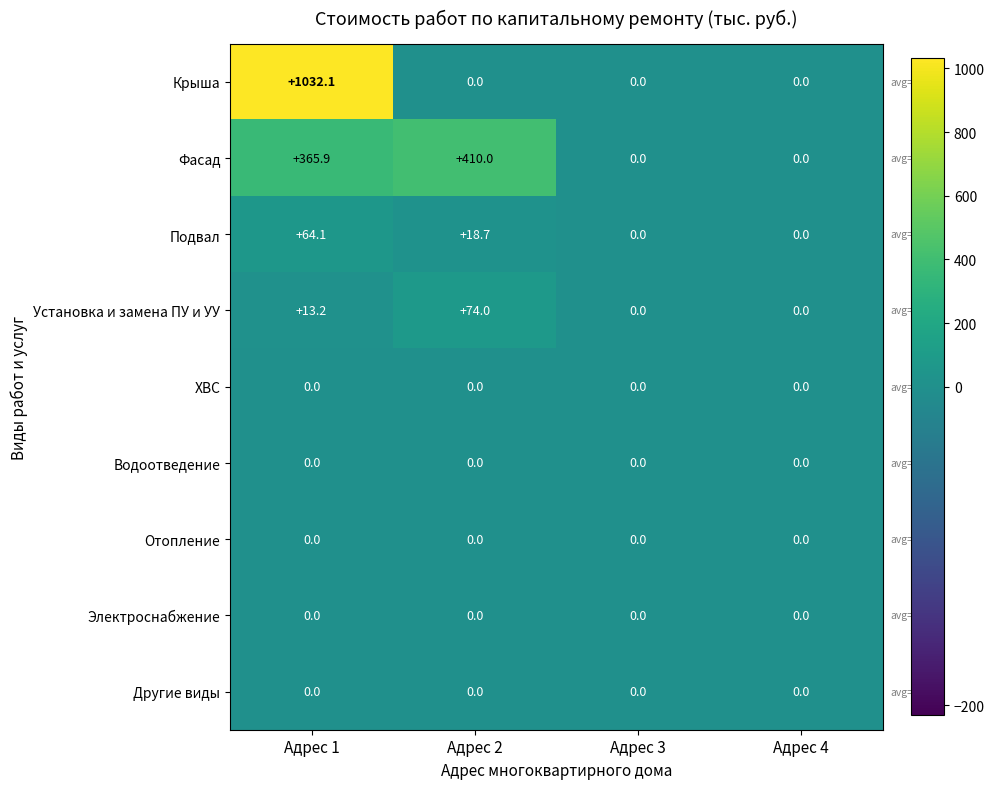

The Установка и замена ПУ и УУ series shows -27.2 at Адрес 4. True or false?

False